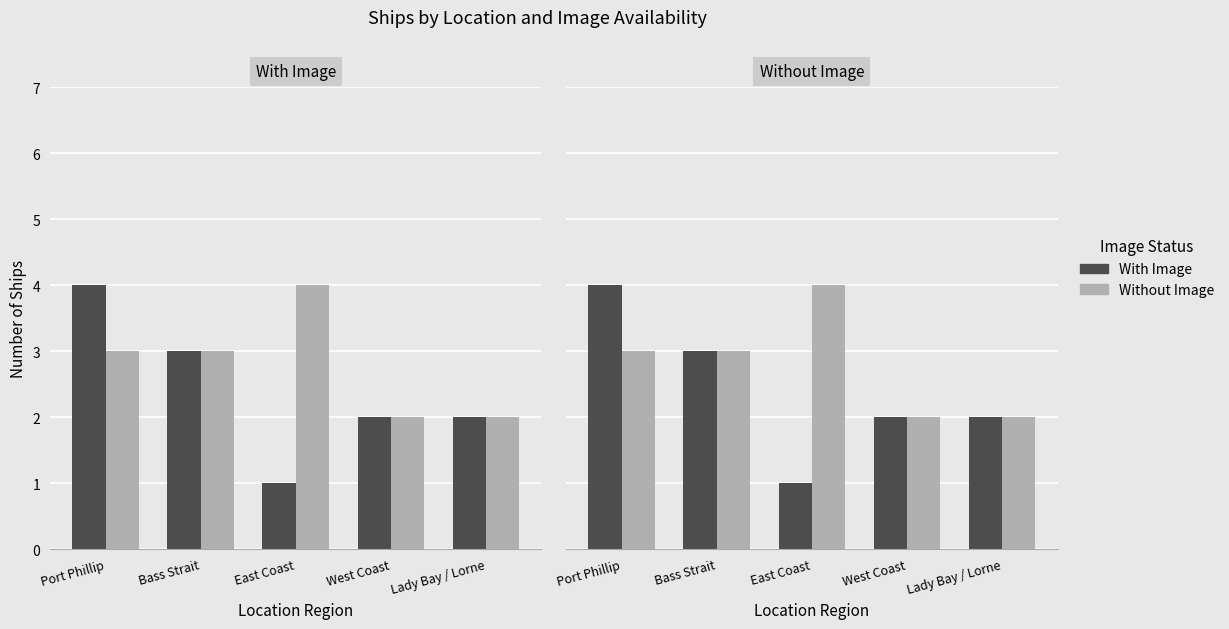

The Without Image series shows 1 at West Coast. True or false?

False